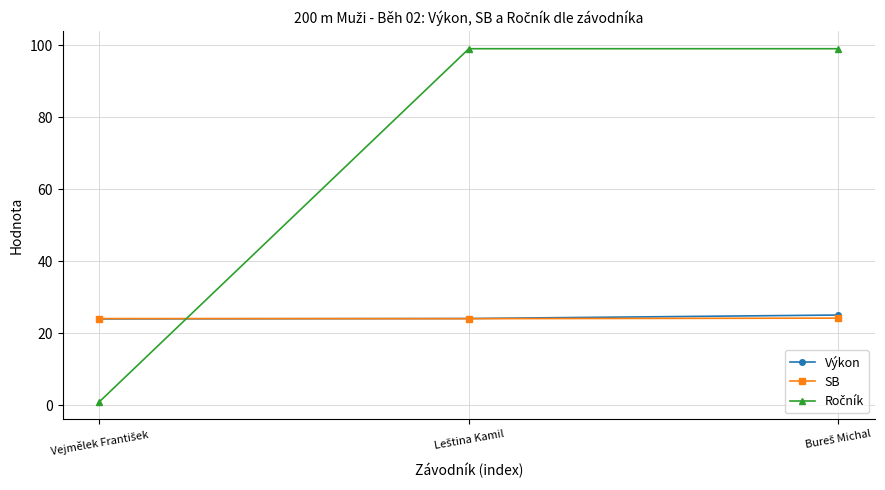

What is the maximum value shown in the chart?

99.0